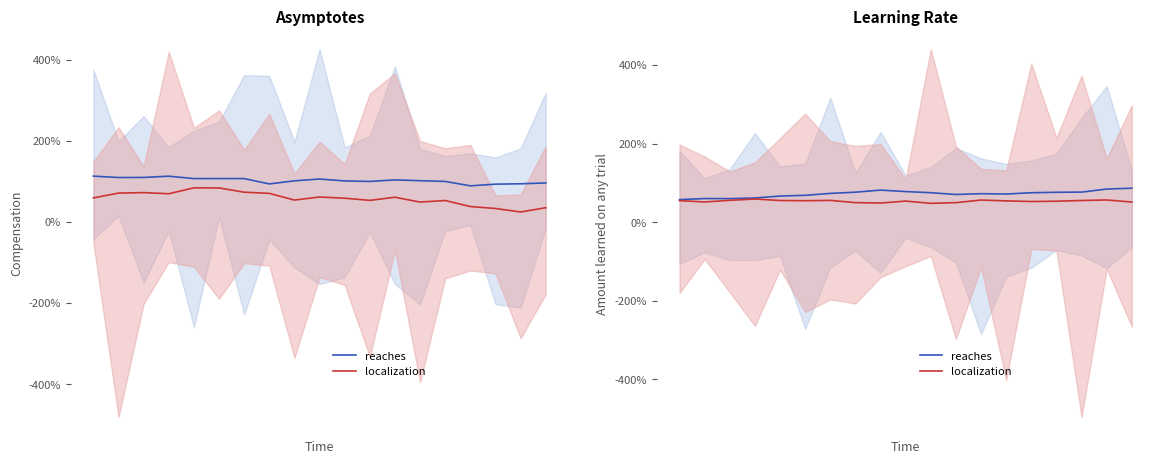

Reading left to right, extract all data points from this chart.

reaches: 0=57.4	1=60.1	2=60.0	3=61.6	4=66.5	5=68.4	6=73.2	7=76.3	8=81.7	9=77.9	10=75.1	11=70.5	12=72.5	13=71.7	14=75.0	15=76.1	16=76.6	17=84.3	18=86.5
localization: 0=54.9	1=51.5	2=55.6	3=59.0	4=55.2	5=54.7	6=55.5	7=49.7	8=48.8	9=53.7	10=48.0	11=49.7	12=56.4	13=54.2	14=52.6	15=53.4	16=55.2	17=56.6	18=51.3